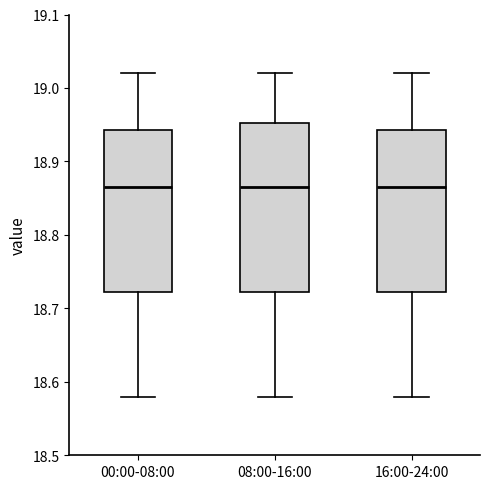

Reading left to right, transcribe this box plot: for each box, give where its median line is, the range the box spans, and where its two whiskers end, as read against the y-axis. The values are not printed on the chart, so give them approximately, as read against the axis.

00:00-08:00: median 18.87, box 18.72 to 18.94, whiskers 18.58 to 19.02
08:00-16:00: median 18.87, box 18.72 to 18.95, whiskers 18.58 to 19.02
16:00-24:00: median 18.87, box 18.72 to 18.94, whiskers 18.58 to 19.02